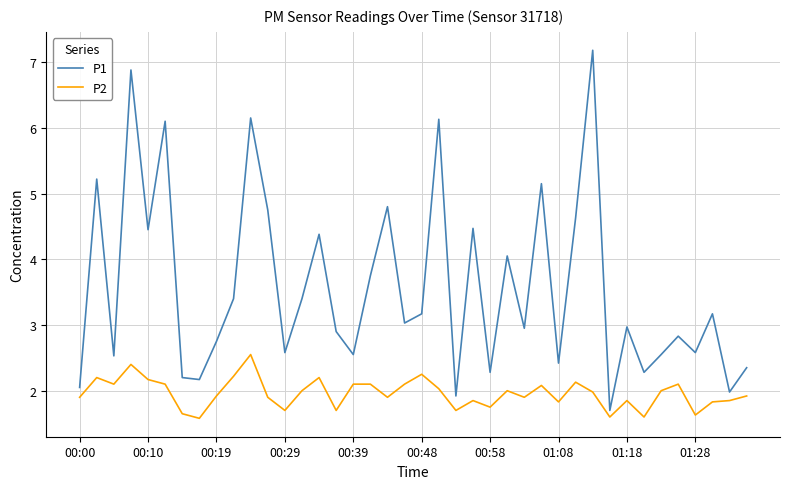

Rank the series by their average value, from lowest to highest.

P2, P1